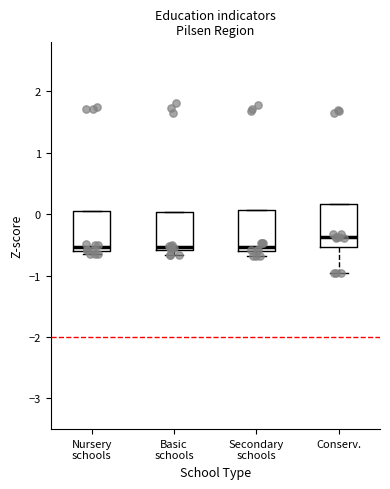

Reading left to right, transcribe this box plot: for each box, give where its median line is, the range the box spans, and where its two whiskers end, as read against the y-axis. The values are not printed on the chart, so give them approximately, as read against the axis.

Nursery schools: median -0.5, box -0.6 to 0.1, whiskers -0.7 to 0.1
Basic schools: median -0.5, box -0.6 to 0.0, whiskers -0.7 to 0.0
Secondary schools: median -0.5, box -0.6 to 0.1, whiskers -0.7 to 0.1
Conserv.: median -0.4, box -0.5 to 0.2, whiskers -1.0 to 0.2